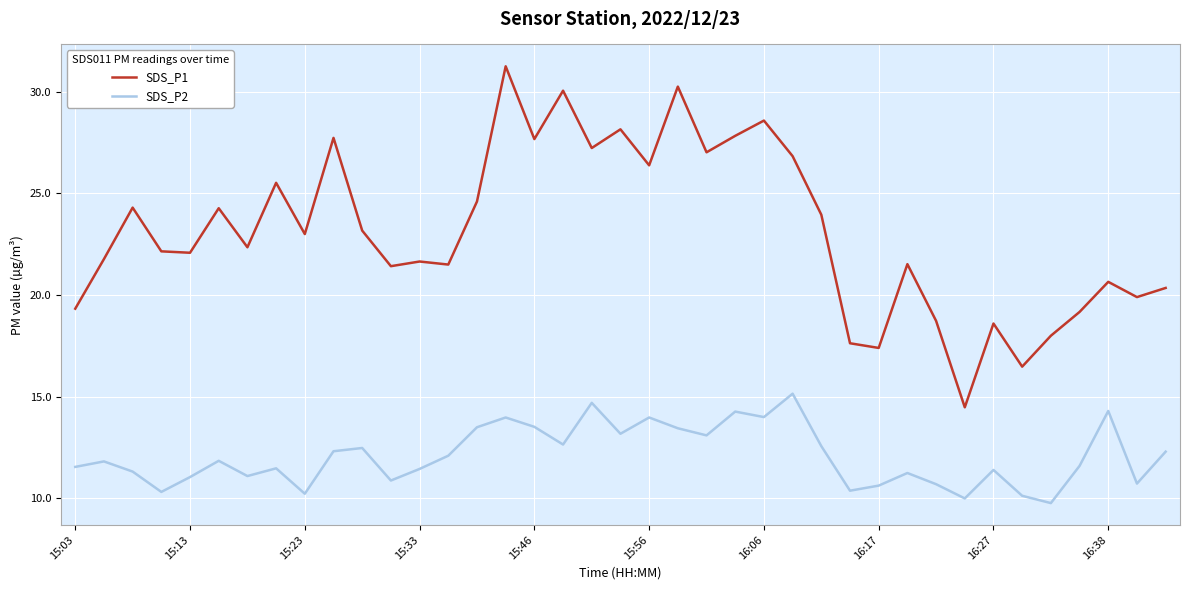

Which series has the largest total across all categories?

SDS_P1